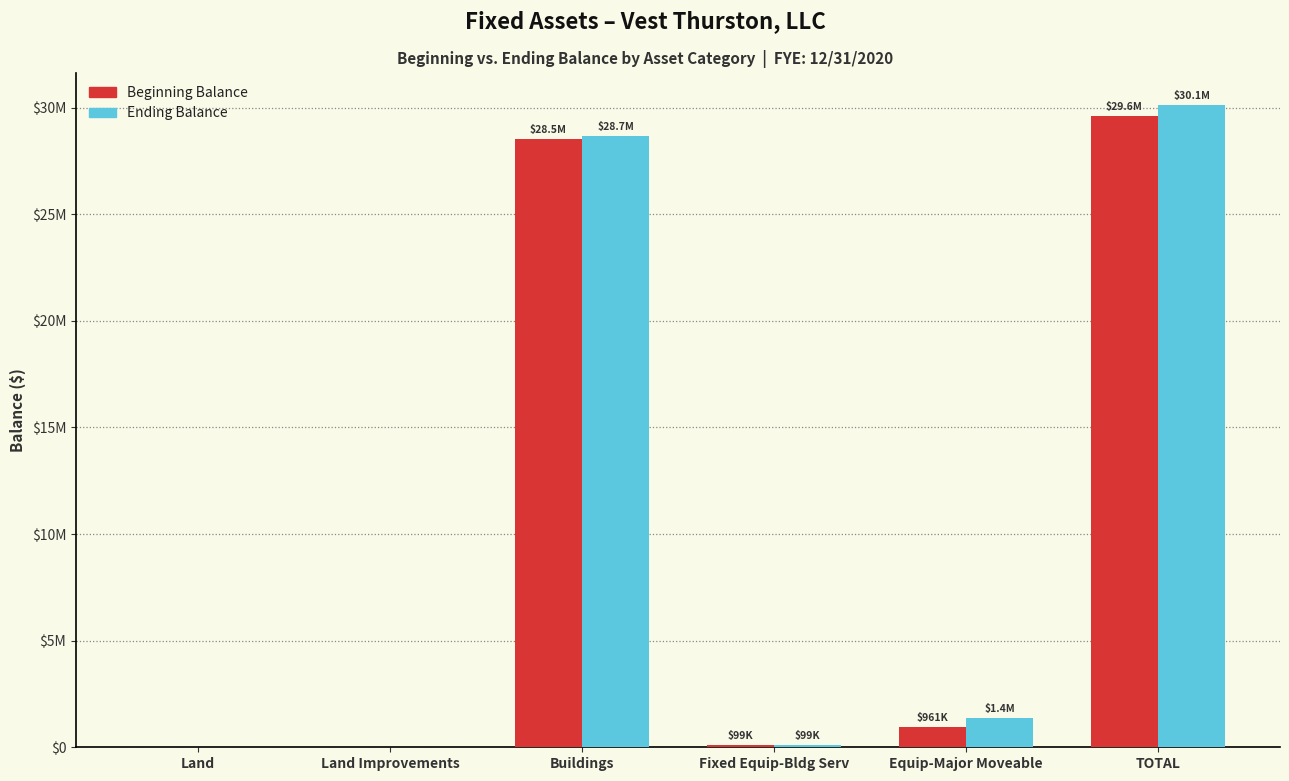

Which series has the largest total across all categories?

Ending Balance